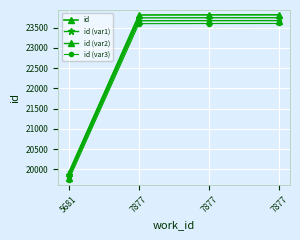

Which series changed the most between 5681 and 7877?

id